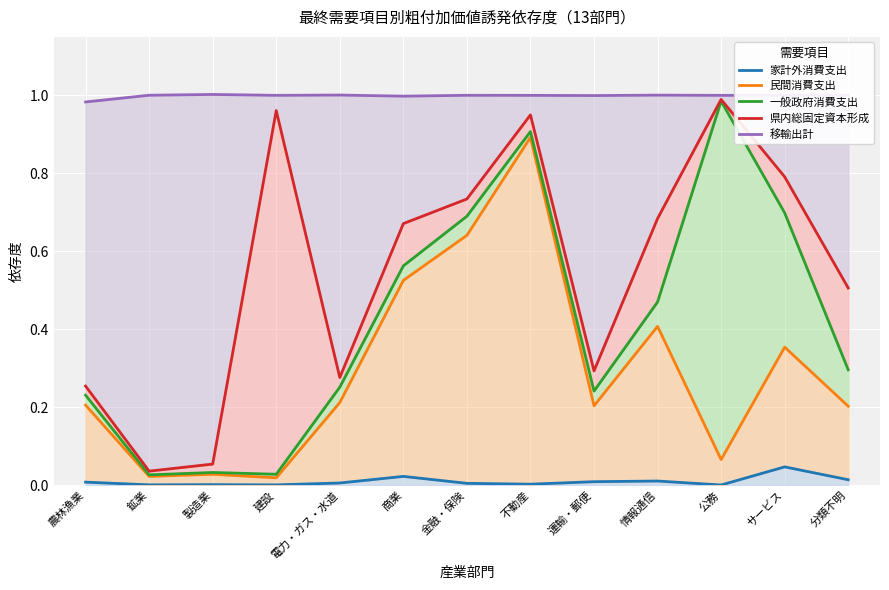

True or false: 一般政府消費支出 and 移輸出計 cross at least once.

False